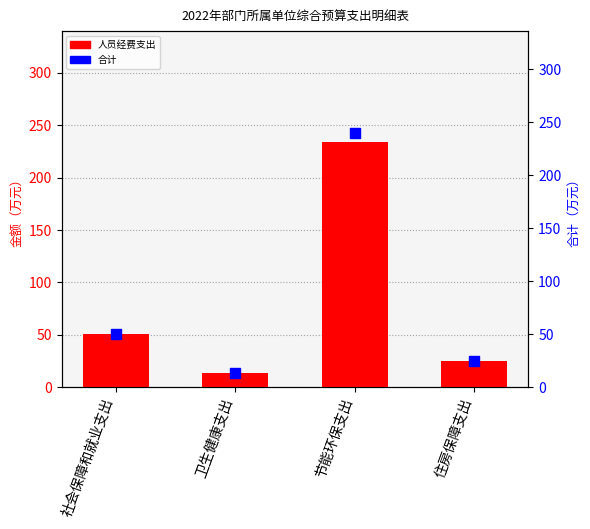

Which series has the largest total across all categories?

合计